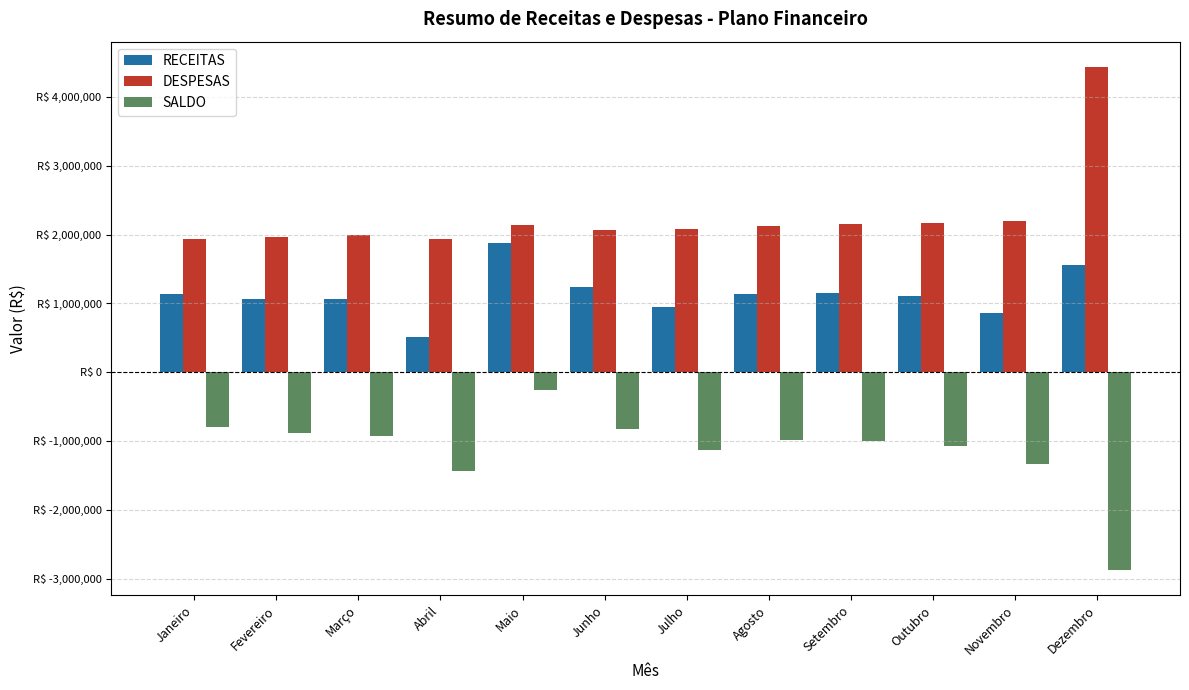

Rank the series by their average value, from highest to lowest.

DESPESAS, RECEITAS, SALDO